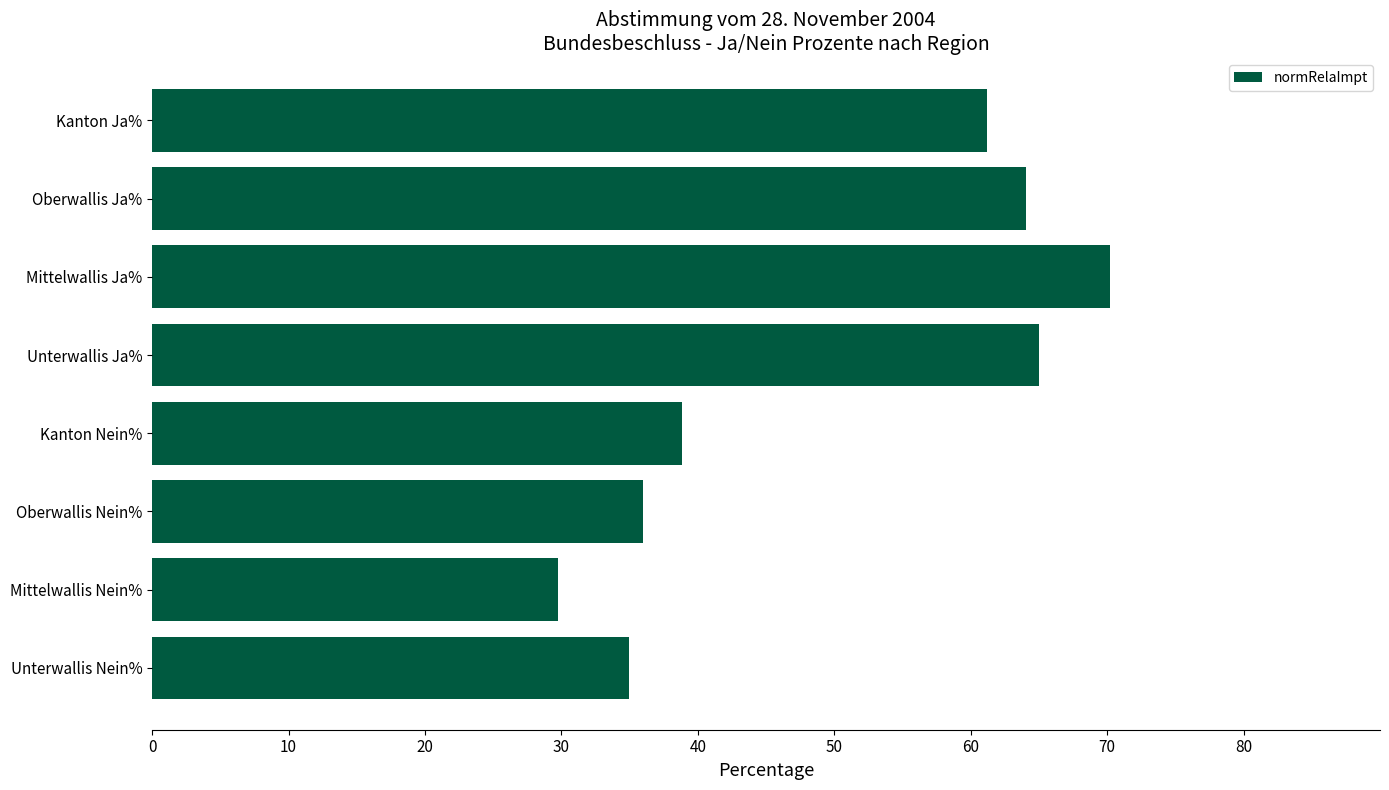

Reading top to bottom, list all the values displayed in this chart.

Kanton Ja%=61.2	Oberwallis Ja%=64.0	Mittelwallis Ja%=70.2	Unterwallis Ja%=65.0	Kanton Nein%=38.8	Oberwallis Nein%=36.0	Mittelwallis Nein%=29.8	Unterwallis Nein%=35.0